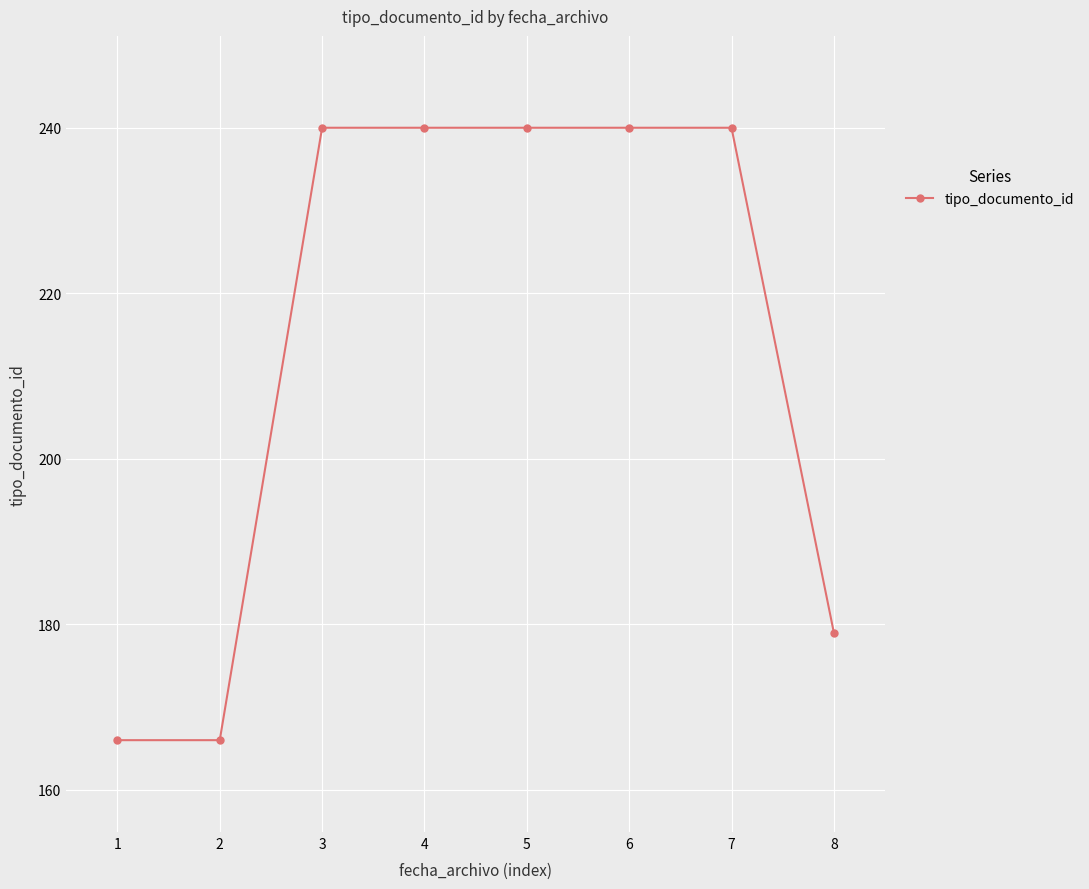

Reading right to left, list all the values displayed in this chart.

179	240	240	240	240	240	166	166